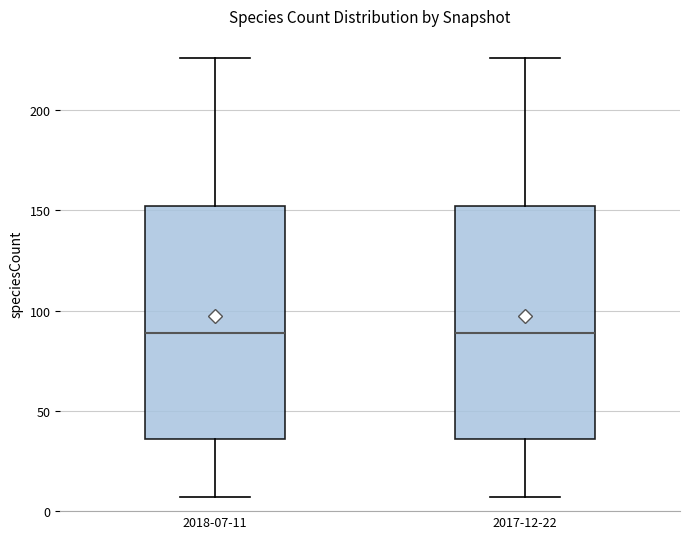

Reading left to right, read every box against the y-axis: the position of its median line, the range the box covers, and the ends of its whiskers. The values are not printed on the chart, so give them approximately, as read against the axis.

2018-07-11: median 90, box 35 to 150, whiskers 5 to 225
2017-12-22: median 90, box 35 to 150, whiskers 5 to 225